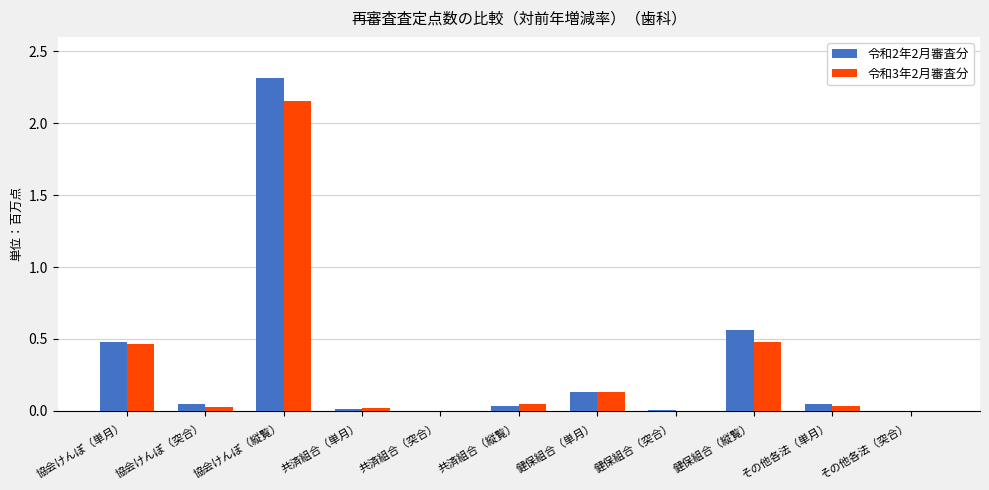

At which category does the chart reach its peak across all series?

協会けんぽ（縦覧）